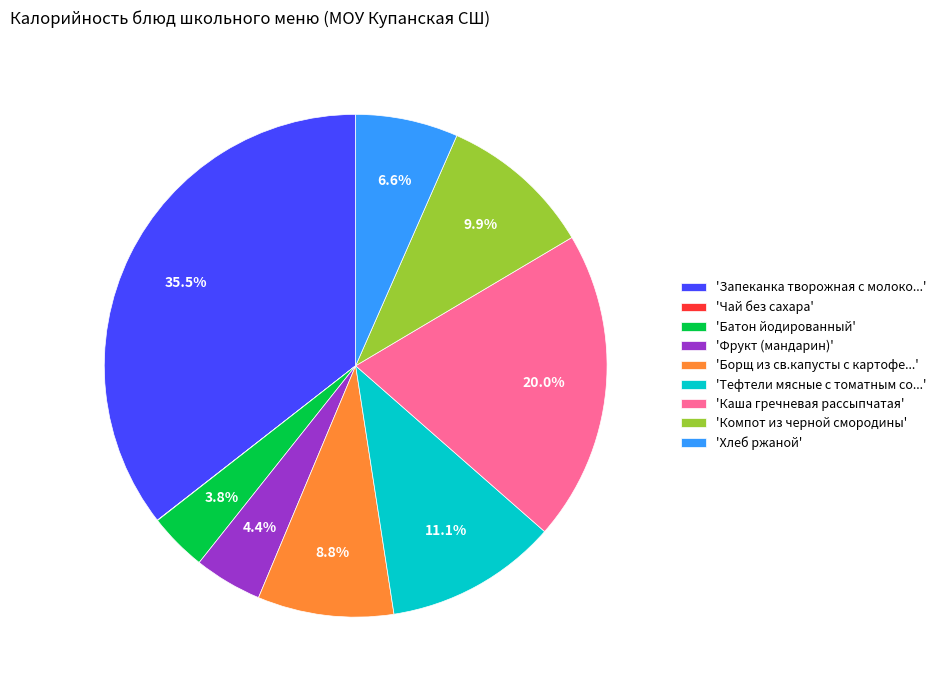

What is the ratio of the value at 'Запеканка творожная с молоко...' to the value at 'Каша гречневая рассыпчатая'?

1.8